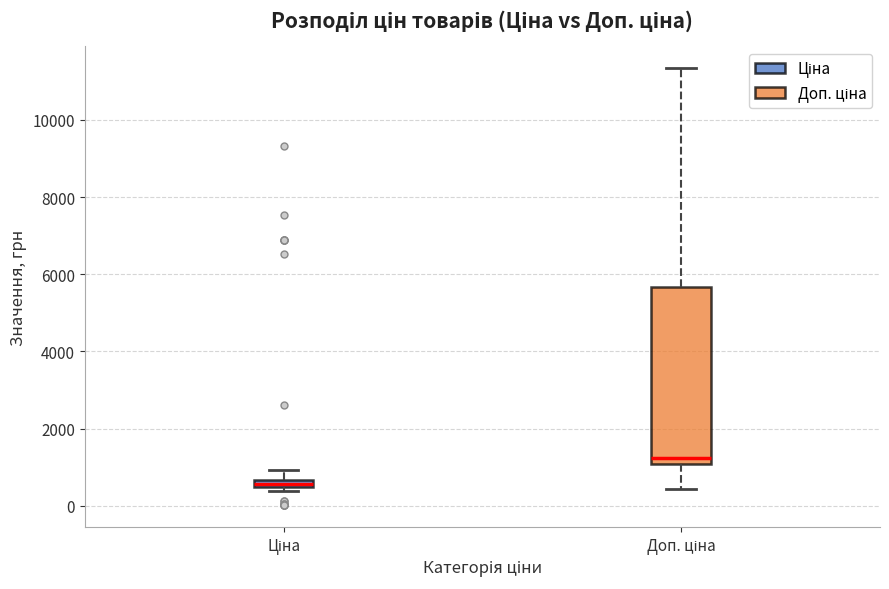

Comparing the boxes themselves (not the whiskers), which one is the tallest?

Доп. ціна